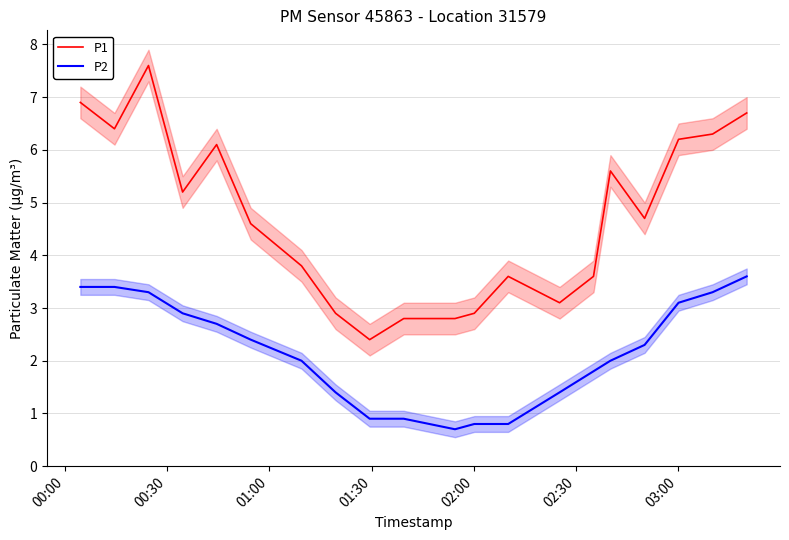

True or false: P2 and P1 intersect in this chart.

False